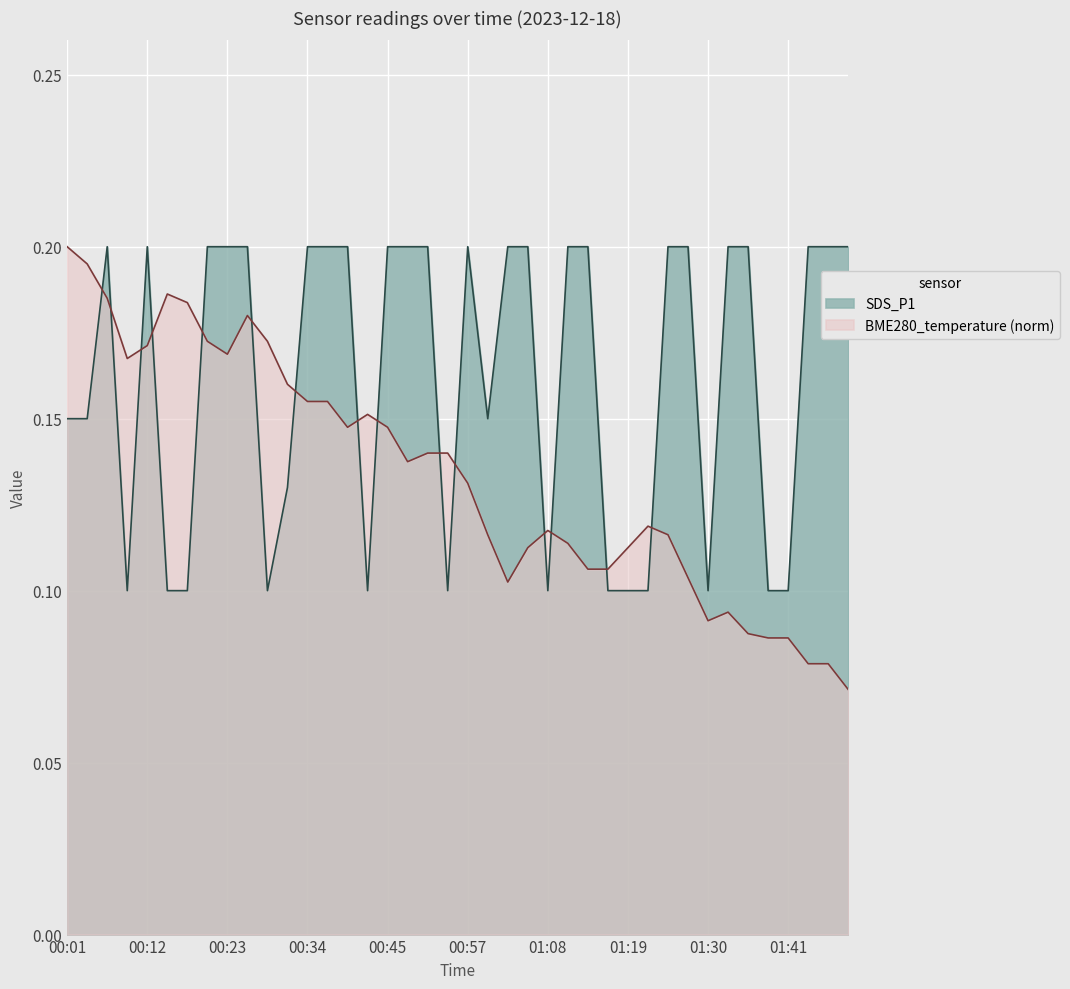

Count the values in the range 0 to 1.

40